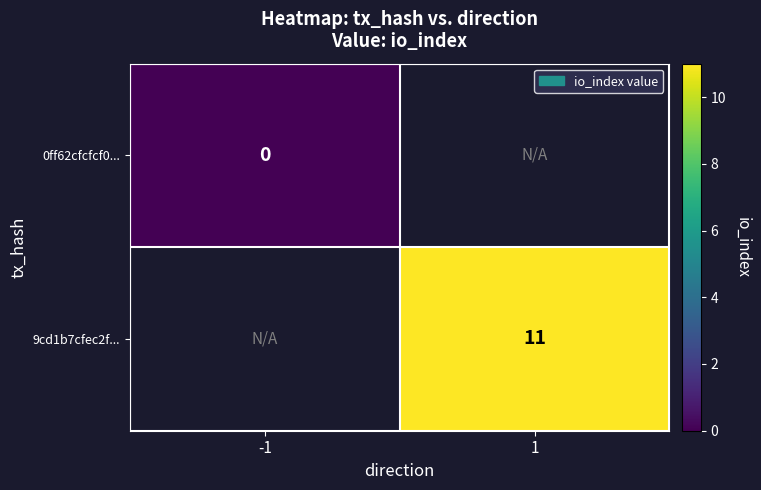

Which label corresponds to the smallest value in the chart?

-1